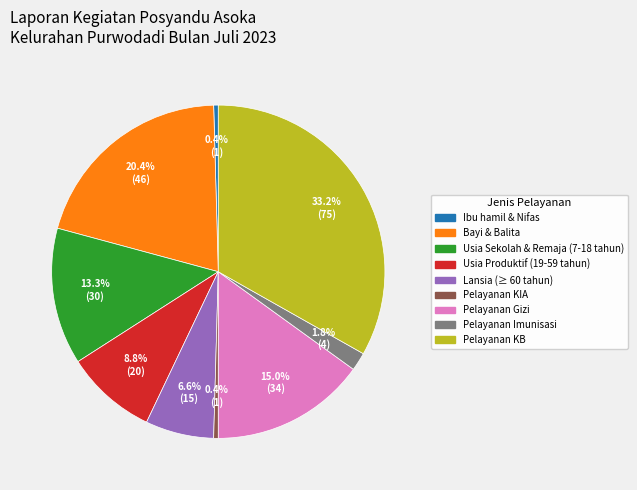

To the nearest percent, what is the difference between the largest and smallest slice percentages?

33%